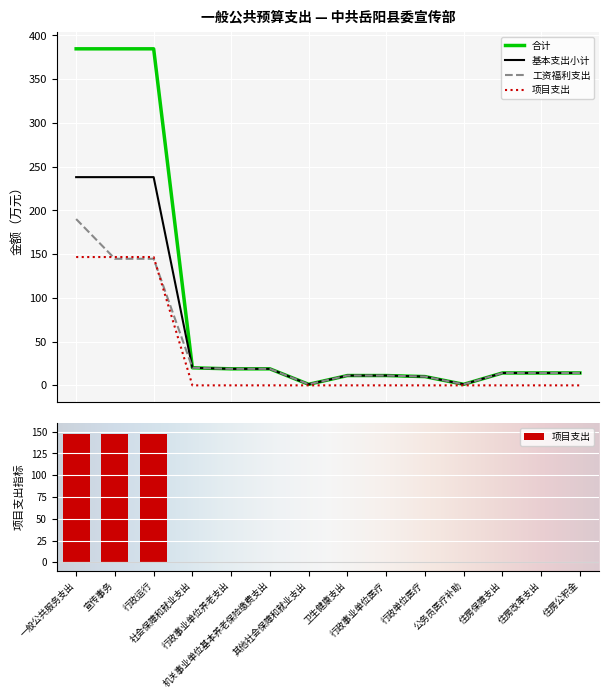

What is the label of the 9th bar from the right?

机关事业单位基本养老保险缴费支出